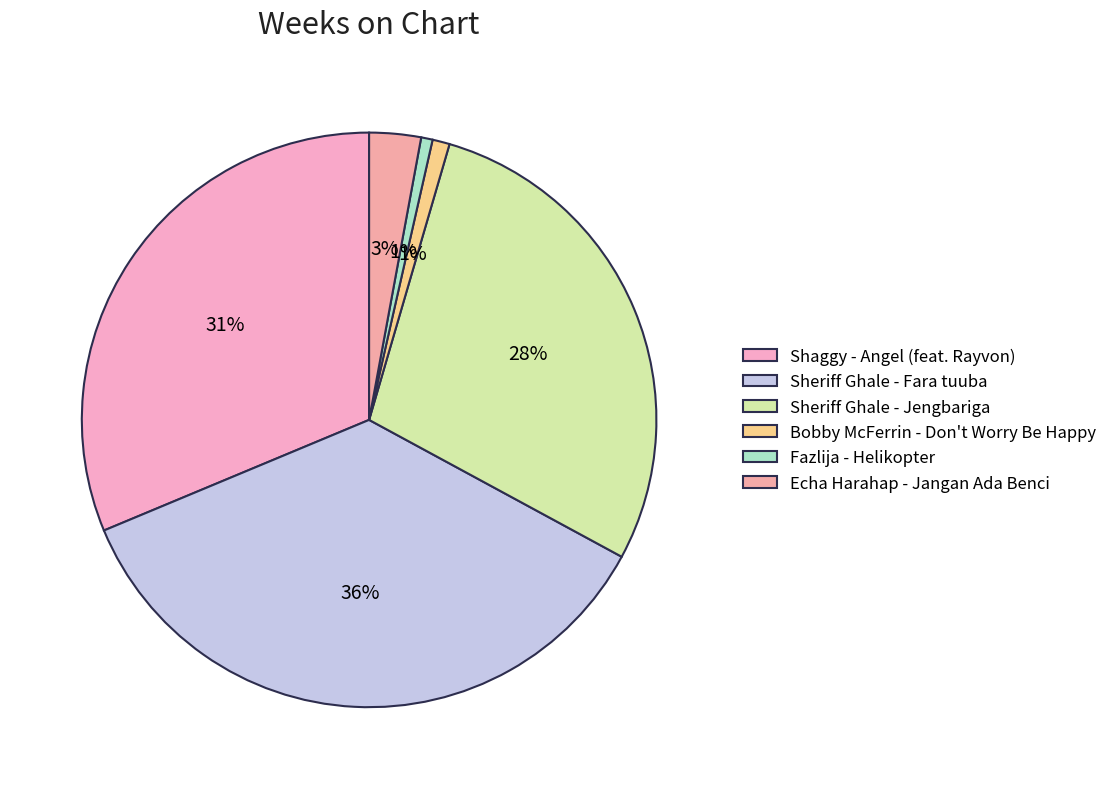

Count the number of slices in the pie.

6